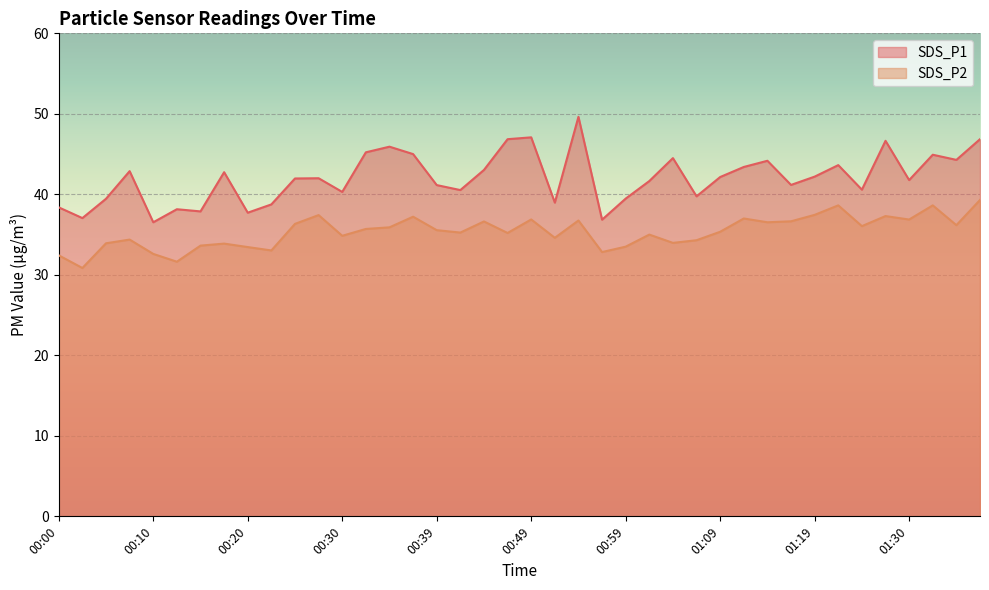

What is the greatest value displayed?

49.6